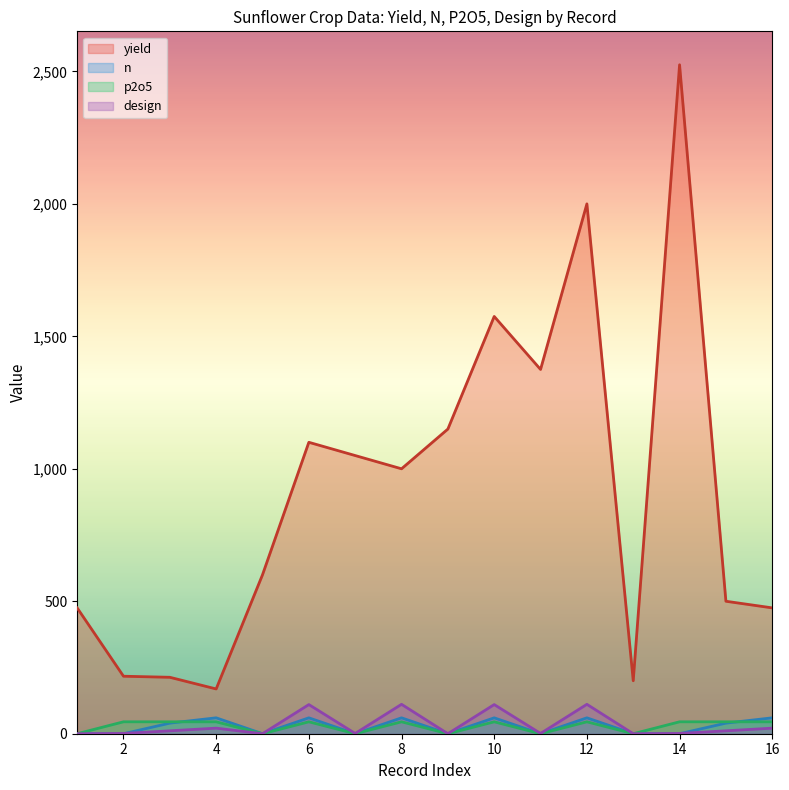

What is the value of the design point at the 2nd from the left?

1